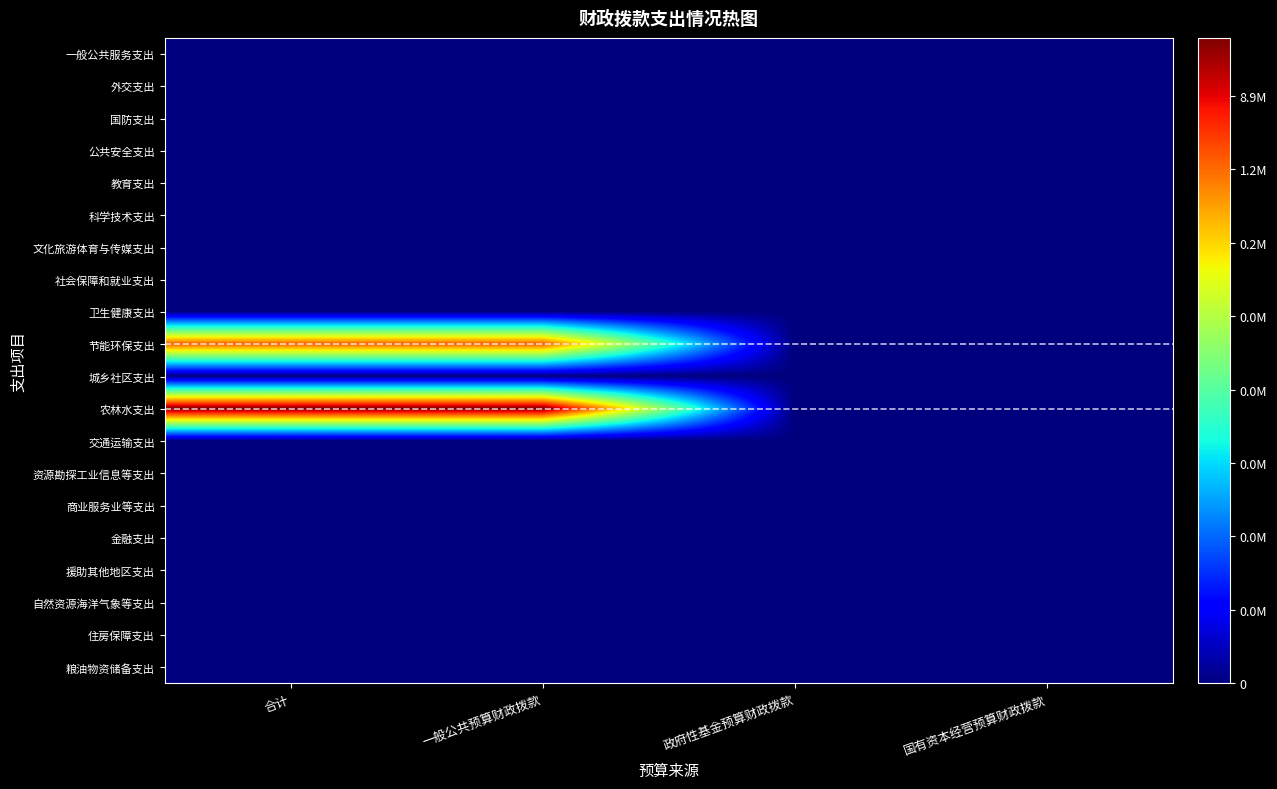

Reading left to right, extract all data points from this chart.

一般公共服务支出: 合计=0.0	一般公共预算财政拨款=0.0	政府性基金预算财政拨款=0.0	国有资本经营预算财政拨款=0.0
外交支出: 合计=0.0	一般公共预算财政拨款=0.0	政府性基金预算财政拨款=0.0	国有资本经营预算财政拨款=0.0
国防支出: 合计=0.0	一般公共预算财政拨款=0.0	政府性基金预算财政拨款=0.0	国有资本经营预算财政拨款=0.0
公共安全支出: 合计=0.0	一般公共预算财政拨款=0.0	政府性基金预算财政拨款=0.0	国有资本经营预算财政拨款=0.0
教育支出: 合计=0.0	一般公共预算财政拨款=0.0	政府性基金预算财政拨款=0.0	国有资本经营预算财政拨款=0.0
科学技术支出: 合计=0.0	一般公共预算财政拨款=0.0	政府性基金预算财政拨款=0.0	国有资本经营预算财政拨款=0.0
文化旅游体育与传媒支出: 合计=0.0	一般公共预算财政拨款=0.0	政府性基金预算财政拨款=0.0	国有资本经营预算财政拨款=0.0
社会保障和就业支出: 合计=0.0	一般公共预算财政拨款=0.0	政府性基金预算财政拨款=0.0	国有资本经营预算财政拨款=0.0
卫生健康支出: 合计=0.0	一般公共预算财政拨款=0.0	政府性基金预算财政拨款=0.0	国有资本经营预算财政拨款=0.0
节能环保支出: 合计=14.3	一般公共预算财政拨款=14.3	政府性基金预算财政拨款=0.0	国有资本经营预算财政拨款=0.0
城乡社区支出: 合计=0.0	一般公共预算财政拨款=0.0	政府性基金预算财政拨款=0.0	国有资本经营预算财政拨款=0.0
农林水支出: 合计=17.6	一般公共预算财政拨款=17.6	政府性基金预算财政拨款=0.0	国有资本经营预算财政拨款=0.0
交通运输支出: 合计=0.0	一般公共预算财政拨款=0.0	政府性基金预算财政拨款=0.0	国有资本经营预算财政拨款=0.0
资源勘探工业信息等支出: 合计=0.0	一般公共预算财政拨款=0.0	政府性基金预算财政拨款=0.0	国有资本经营预算财政拨款=0.0
商业服务业等支出: 合计=0.0	一般公共预算财政拨款=0.0	政府性基金预算财政拨款=0.0	国有资本经营预算财政拨款=0.0
金融支出: 合计=0.0	一般公共预算财政拨款=0.0	政府性基金预算财政拨款=0.0	国有资本经营预算财政拨款=0.0
援助其他地区支出: 合计=0.0	一般公共预算财政拨款=0.0	政府性基金预算财政拨款=0.0	国有资本经营预算财政拨款=0.0
自然资源海洋气象等支出: 合计=0.0	一般公共预算财政拨款=0.0	政府性基金预算财政拨款=0.0	国有资本经营预算财政拨款=0.0
住房保障支出: 合计=0.0	一般公共预算财政拨款=0.0	政府性基金预算财政拨款=0.0	国有资本经营预算财政拨款=0.0
粮油物资储备支出: 合计=0.0	一般公共预算财政拨款=0.0	政府性基金预算财政拨款=0.0	国有资本经营预算财政拨款=0.0